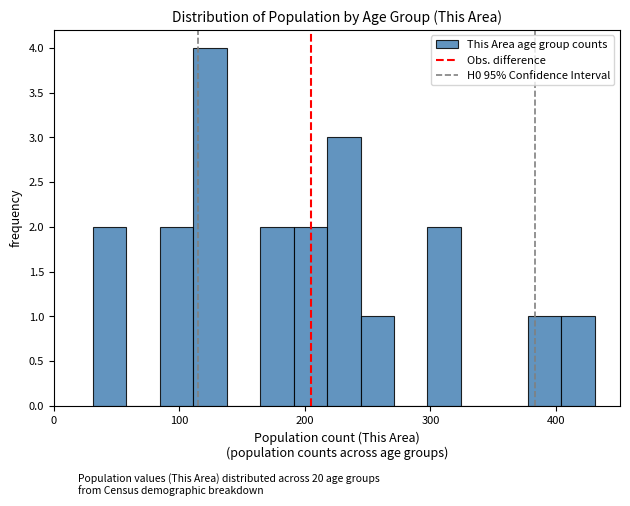

Read against the x-axis, roughly where is the centre of the tallest bar?

120